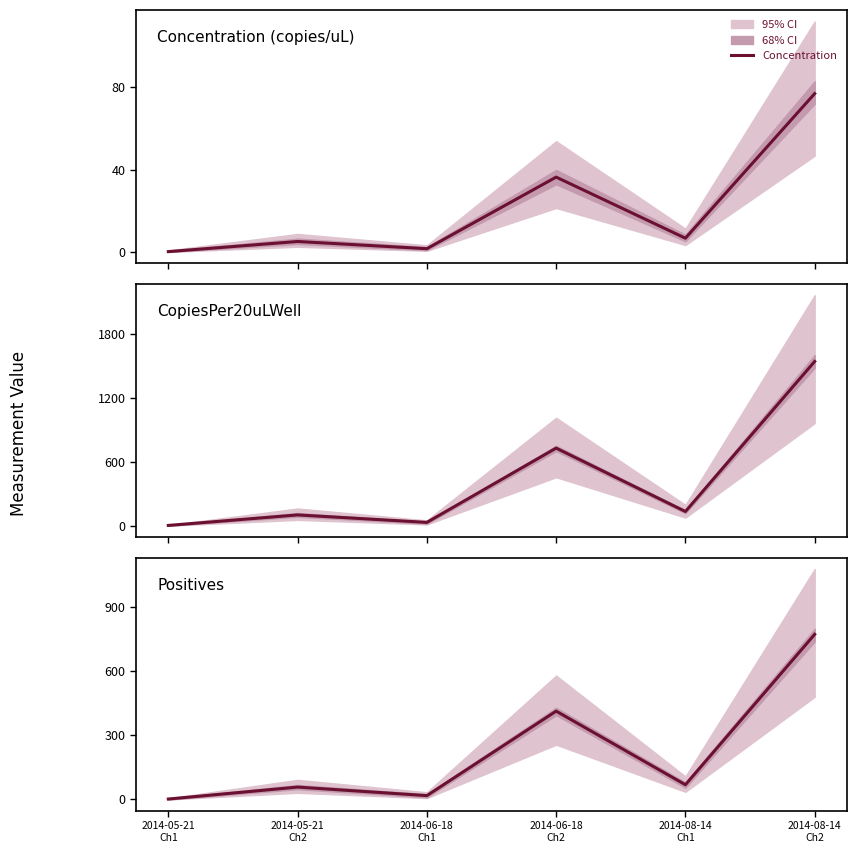

How many data points in Positives are less than 69?

3